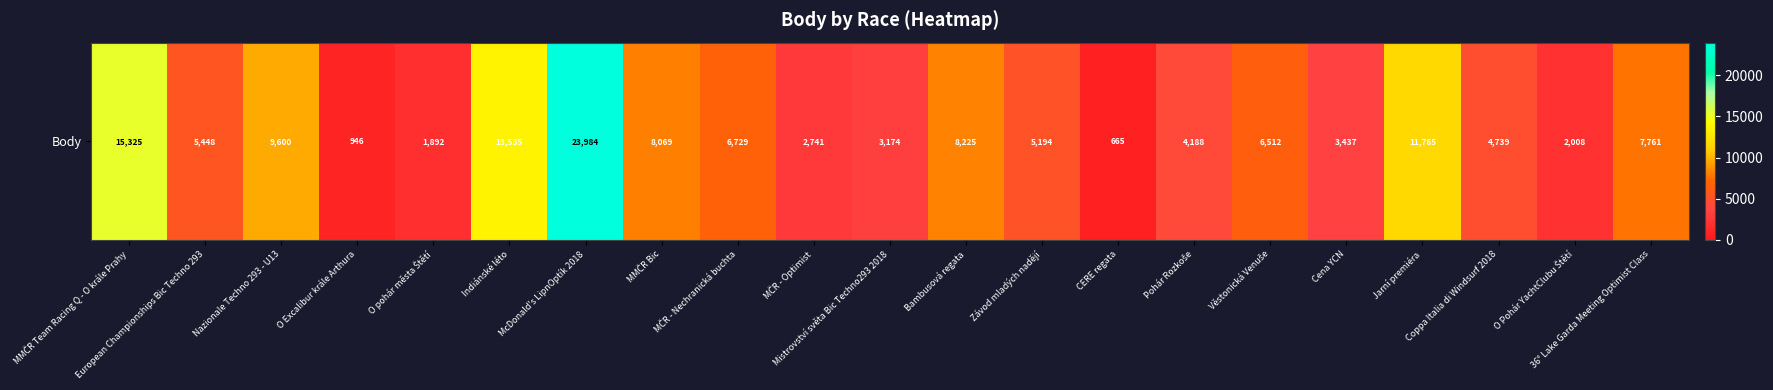

Where does the data first go above 5448?

MMČR Team Racing Q - O krále Prahy